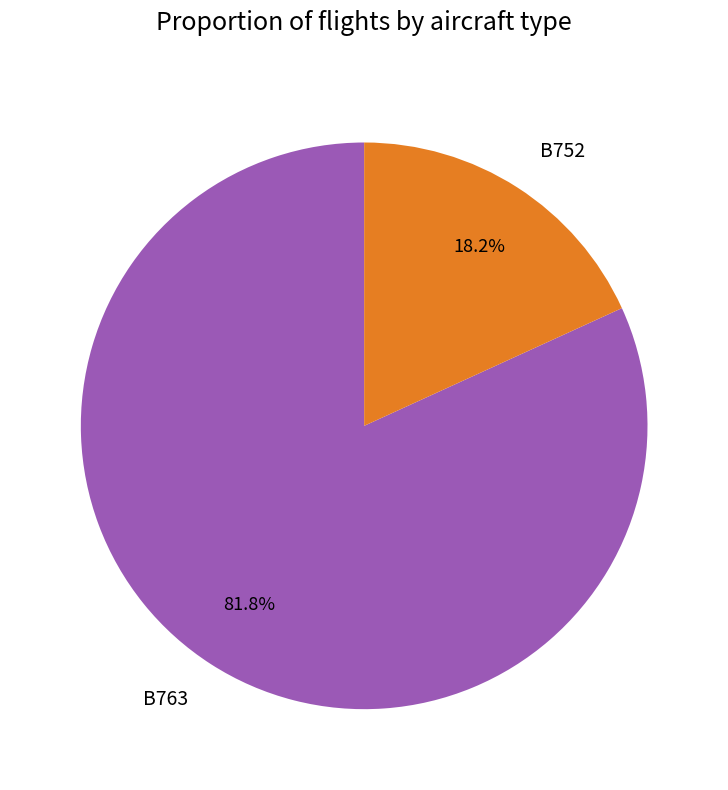

What percentage is NOT represented by B752?

81.8%